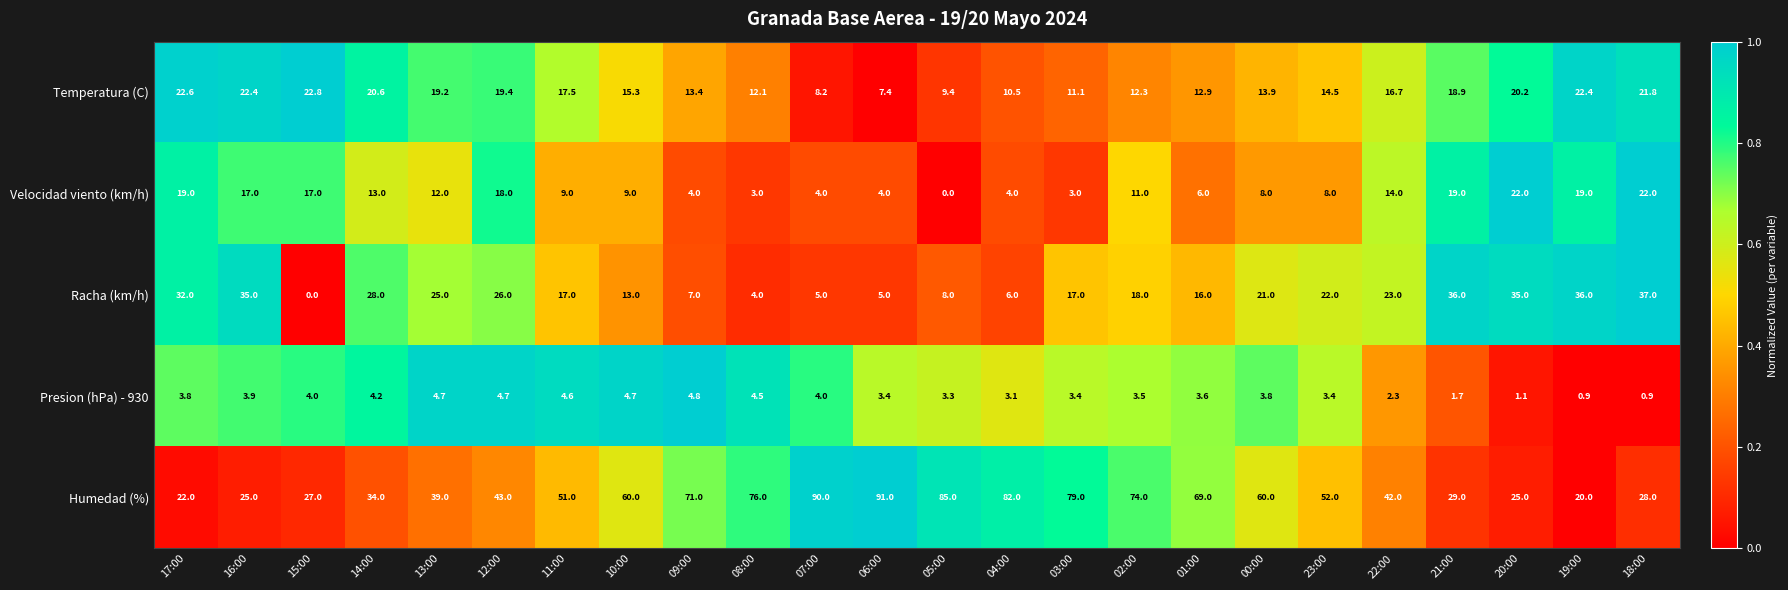

Rank the series at 04:00 from lowest to highest value.

Presion (hPa) - 930, Velocidad viento (km/h), Racha (km/h), Temperatura (C), Humedad (%)